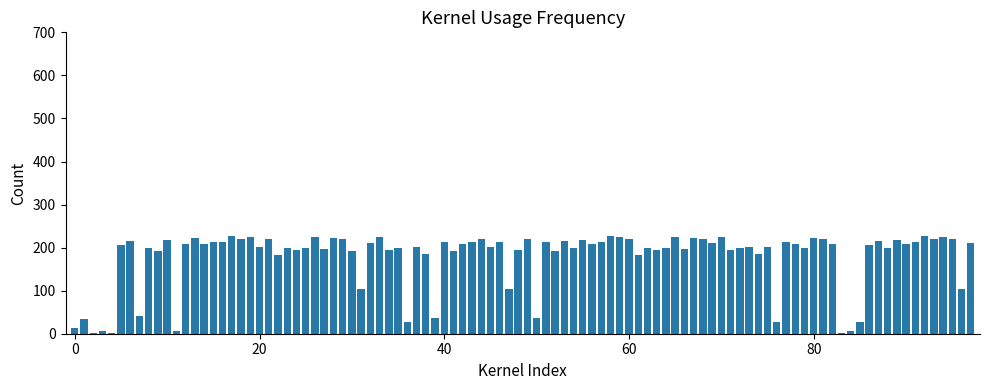

What is the greatest value displayed?

226